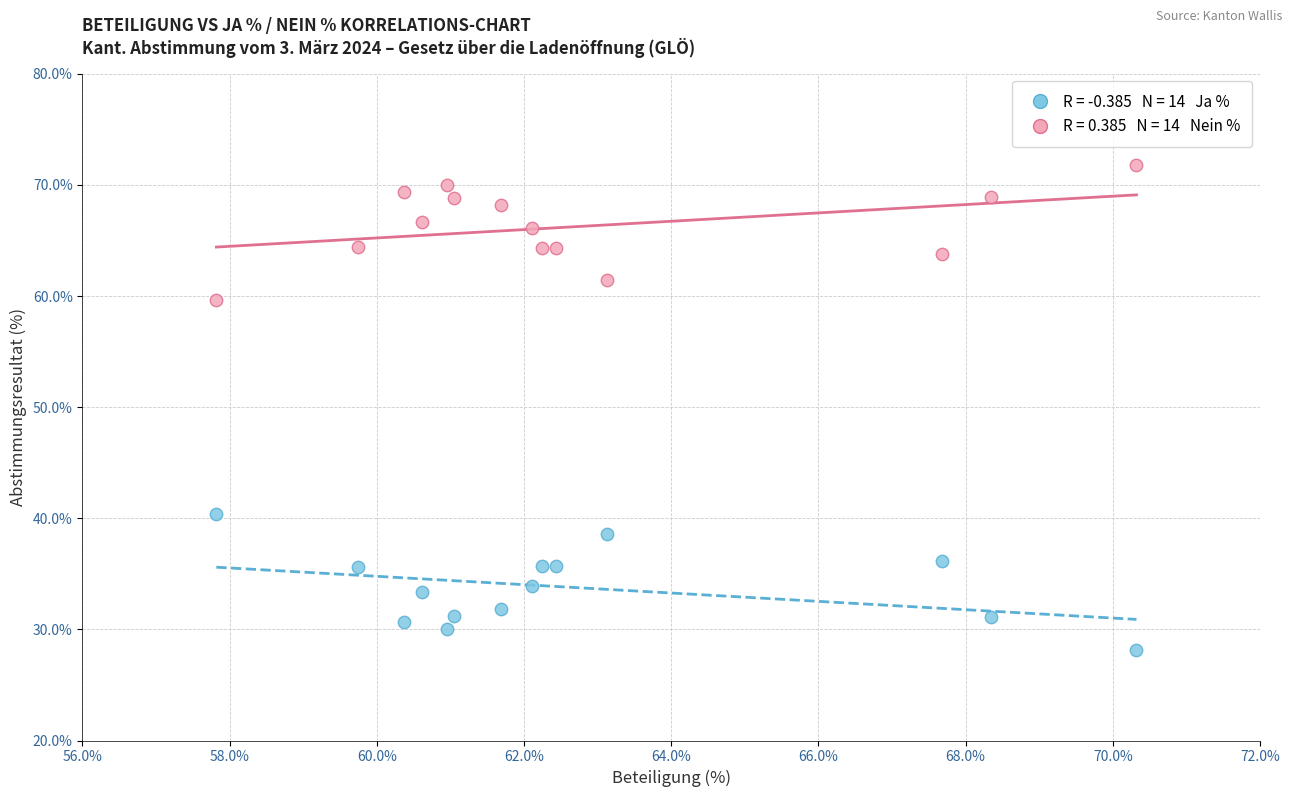

Across all data points, what is the range of Y values (max minus min)?

43.6